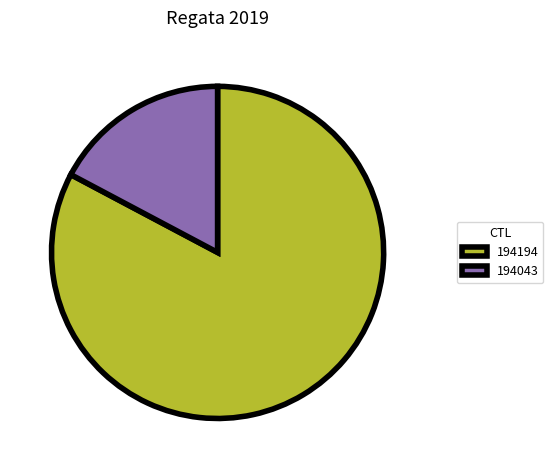

Between 194043 and 194194, which is larger?

194194